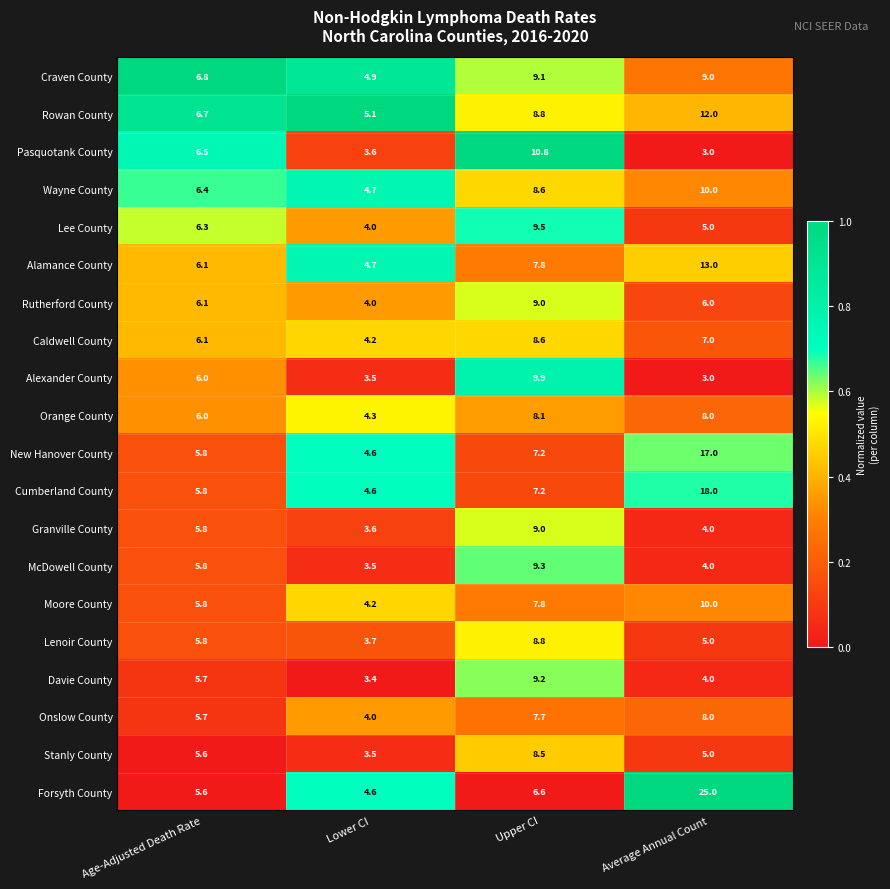

What is the highest value of the Caldwell County series?

8.6